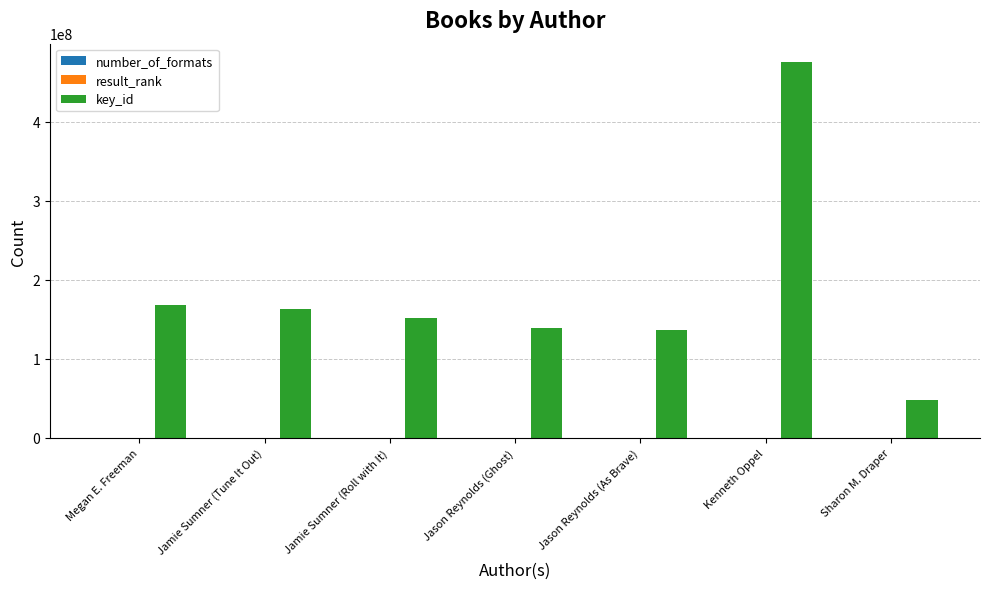

Which label corresponds to the largest value in the chart?

Kenneth Oppel